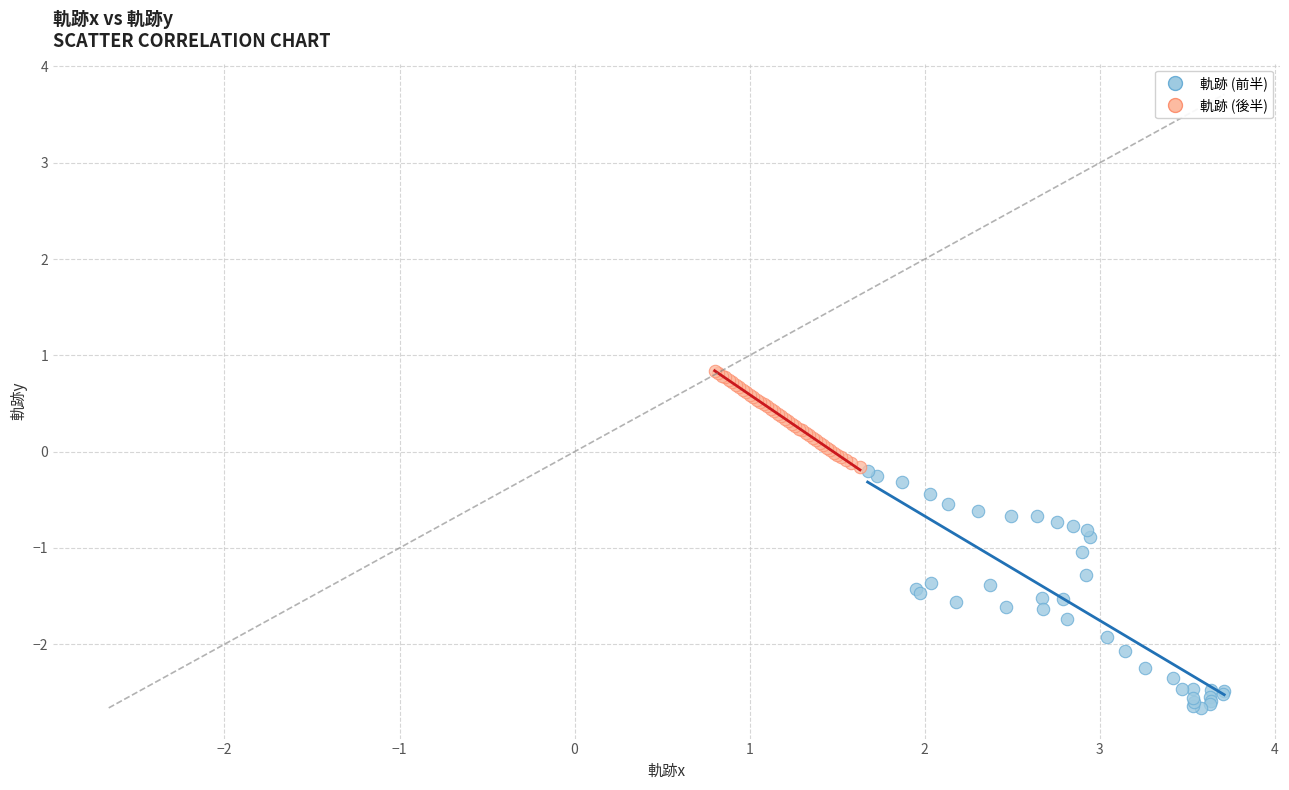

Which series has the widest spread of Y values?

軌跡 (前半)